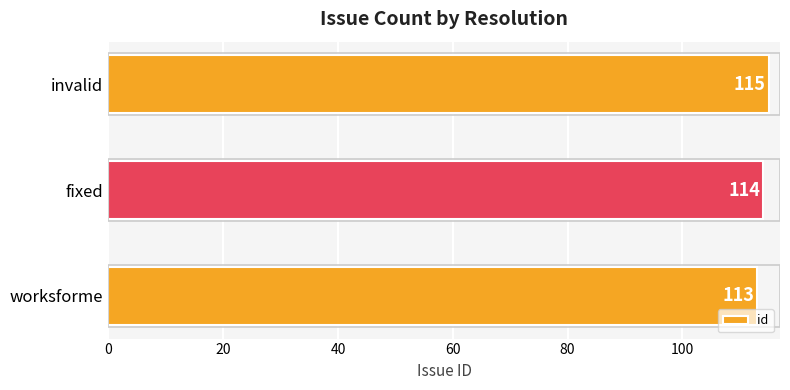

Is it true that the value at invalid is 63?

False